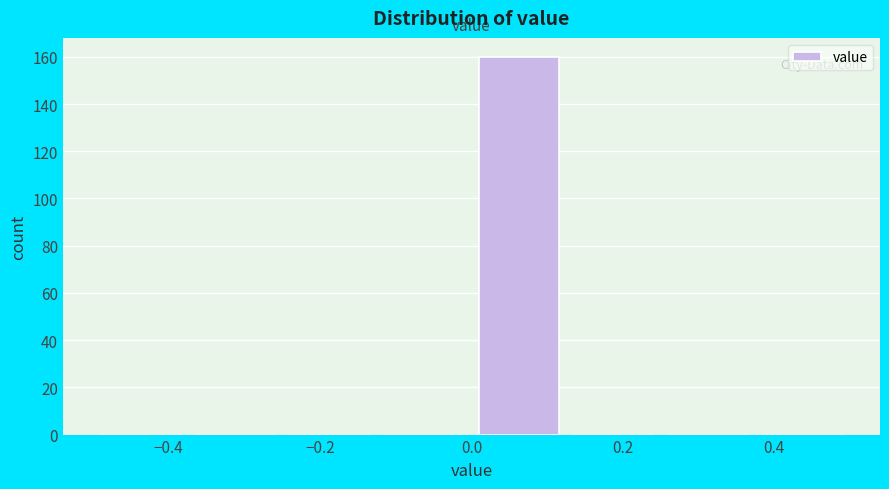

What is the height of the bar covering 0.000 to 0.125 on the x-axis? Neither the bar edges nor the heights are printed on the chart, so give them approximately, as read against the axes.

160